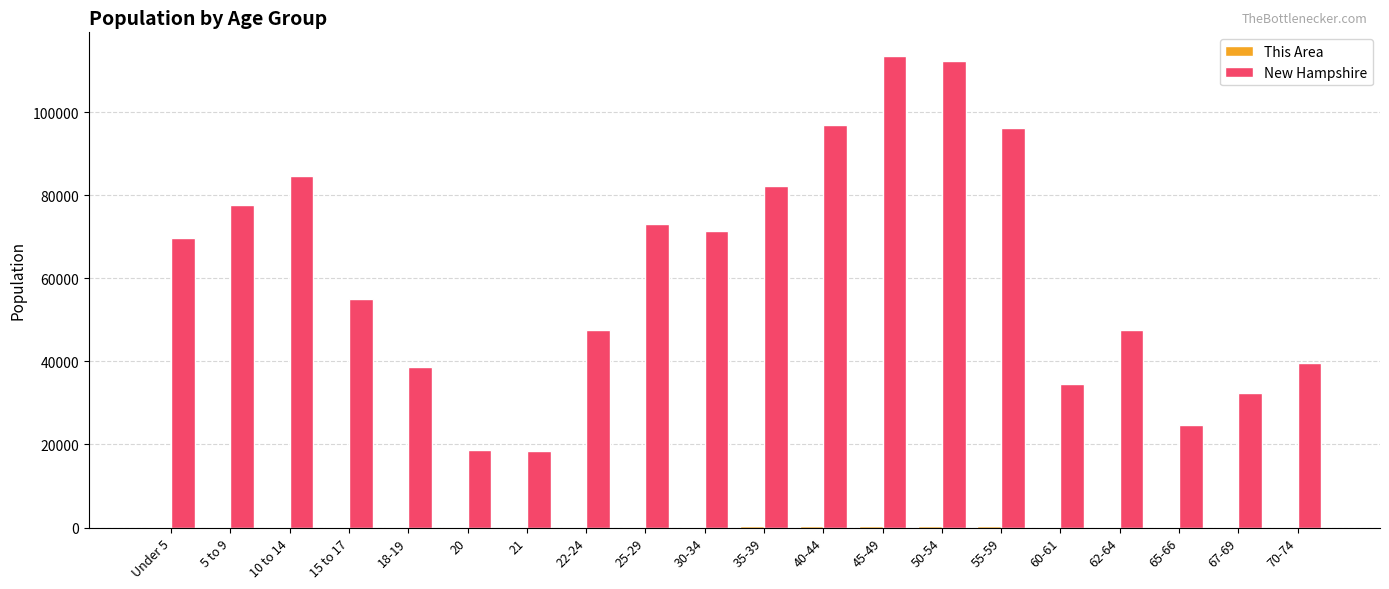

What is the spread (max minus min) of values at 70-74?

39443